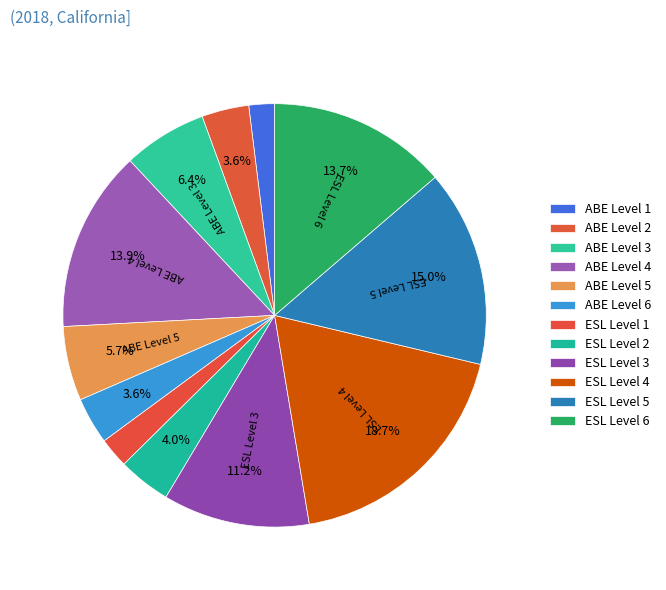

Which category has the biggest portion of the pie?

ESL Level 4